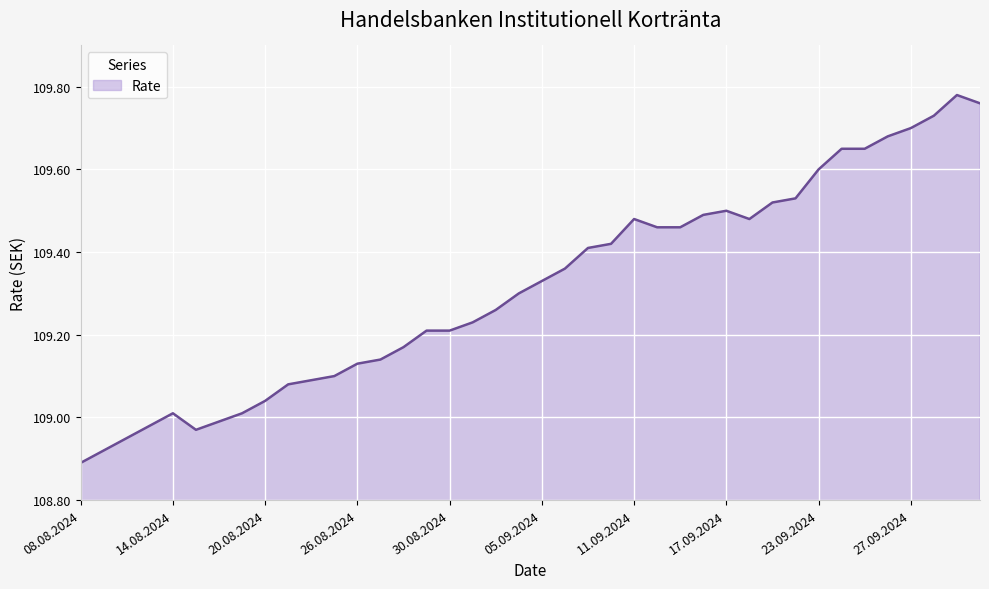

How many categories are shown in the chart?

40